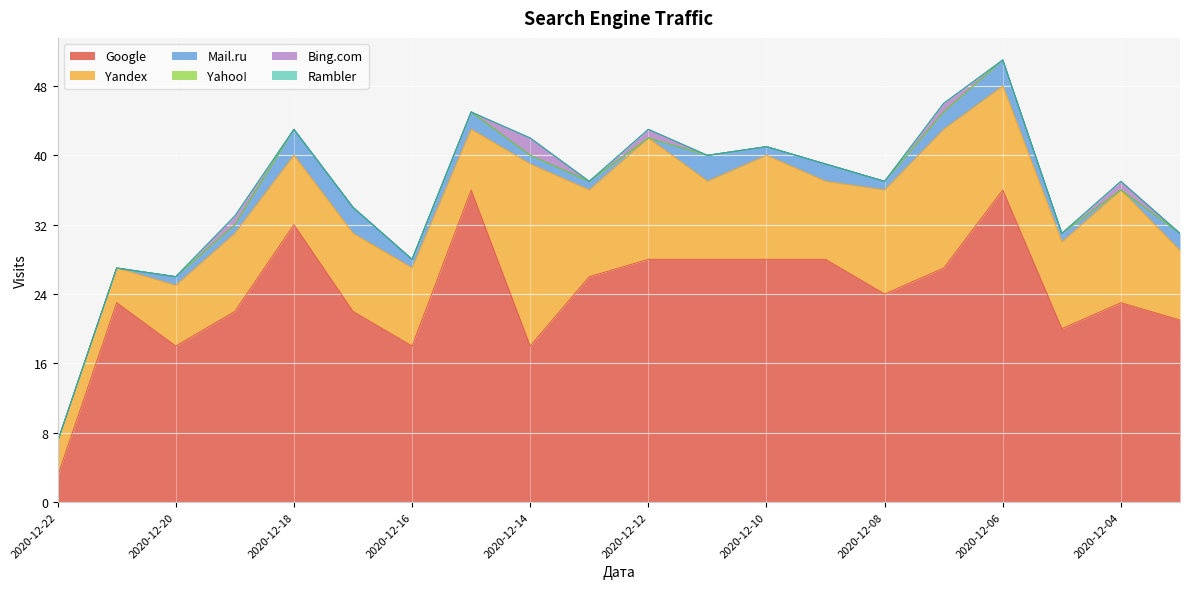

How many categories are shown in the chart?

20